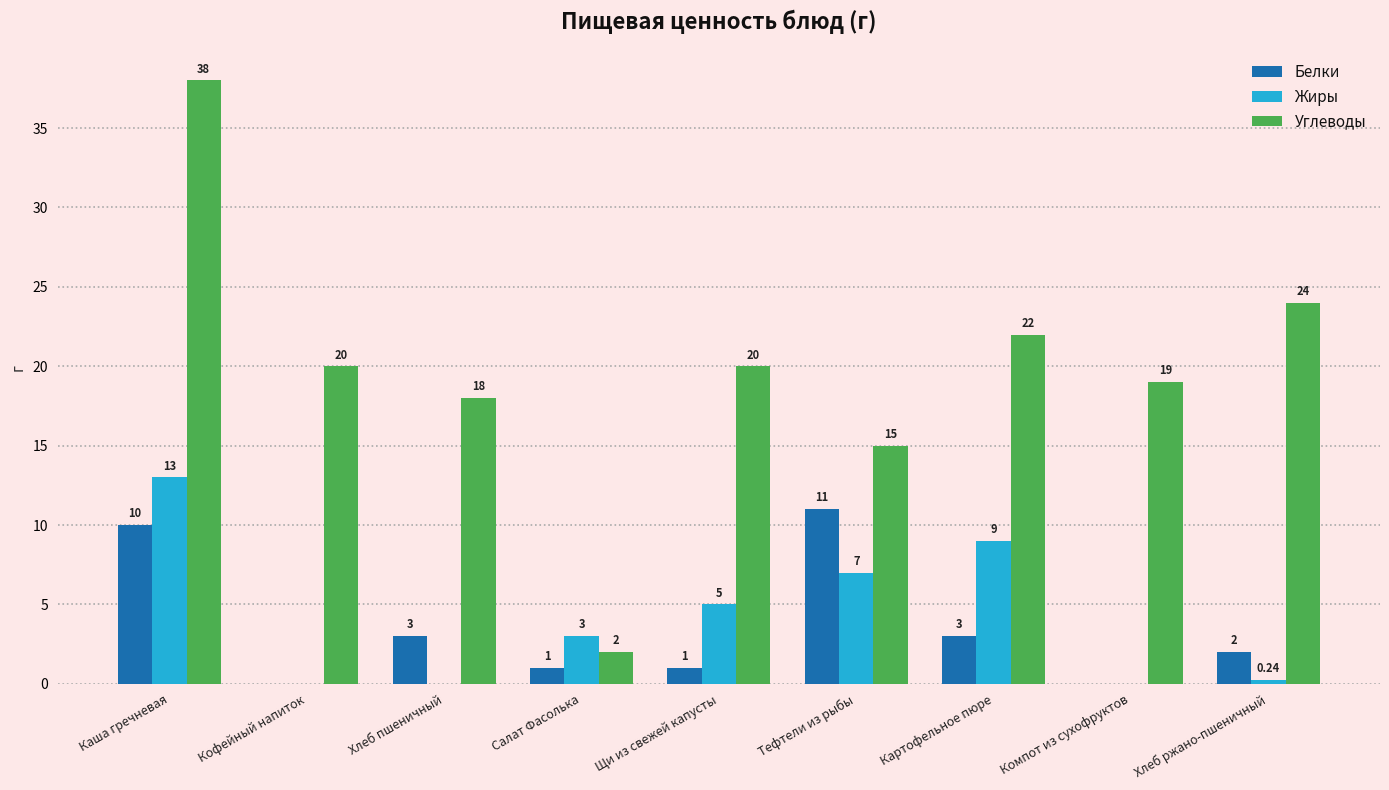

How many series are shown in this chart?

3